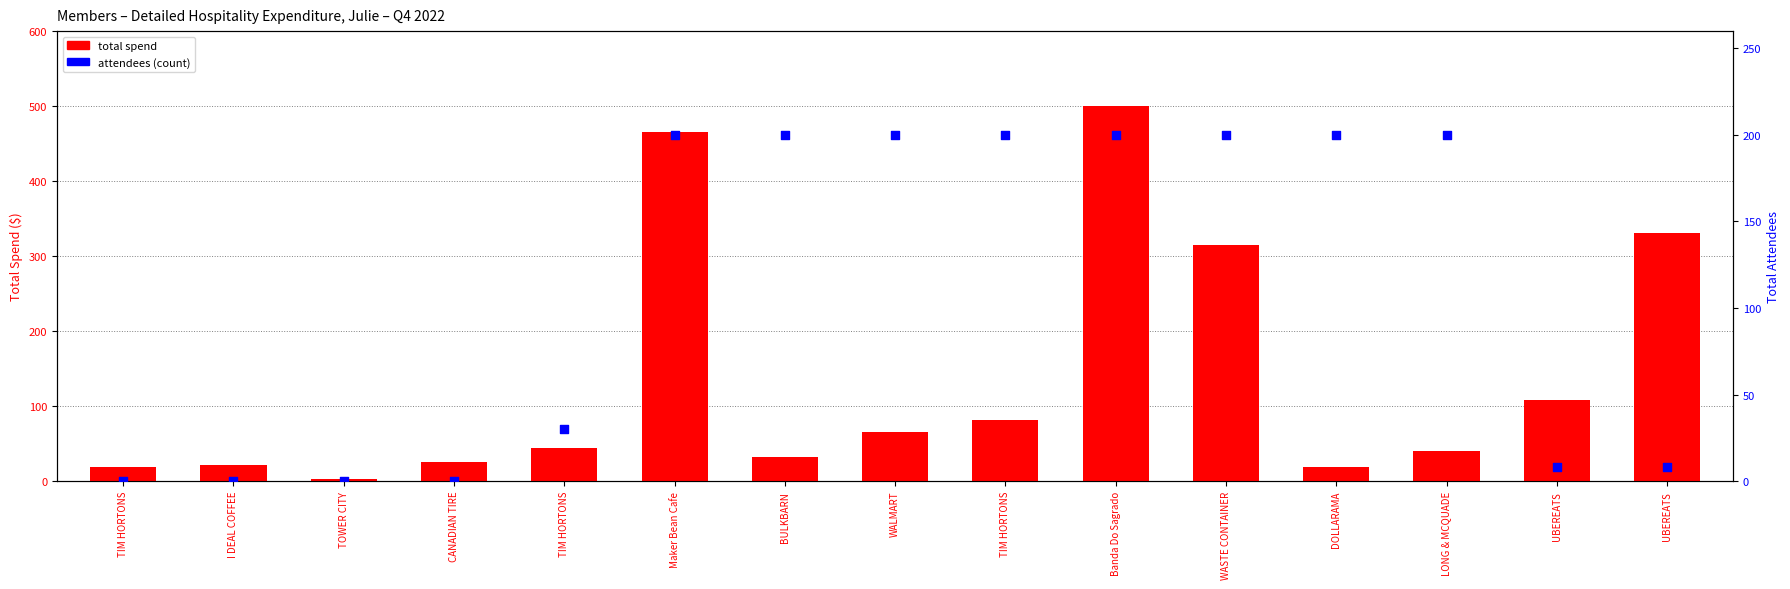

Which series contains the lowest Y value?

attendees